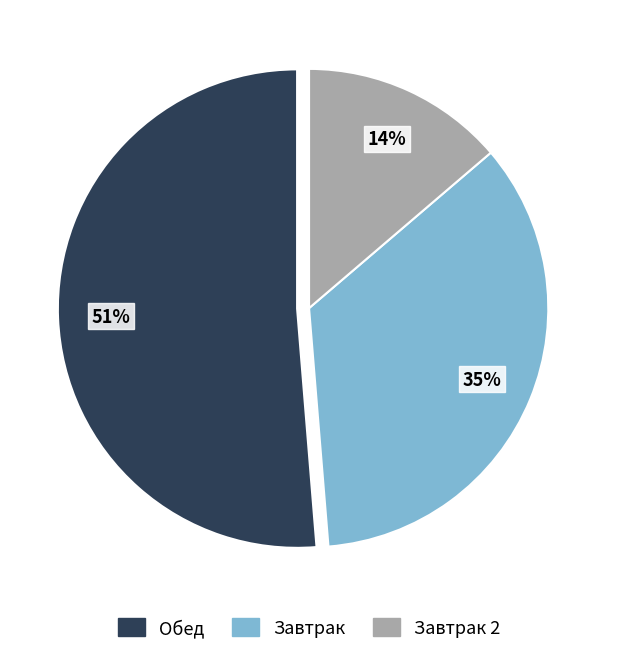

How many segments does this pie chart have?

3